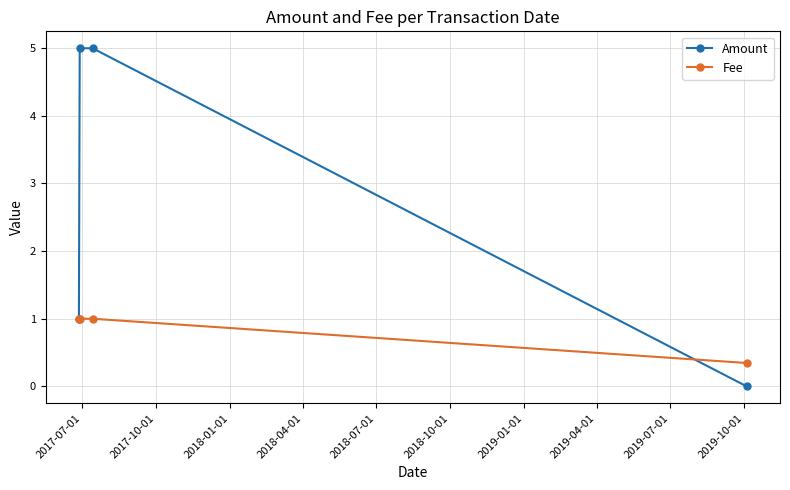

What is the greatest value displayed?

5.0